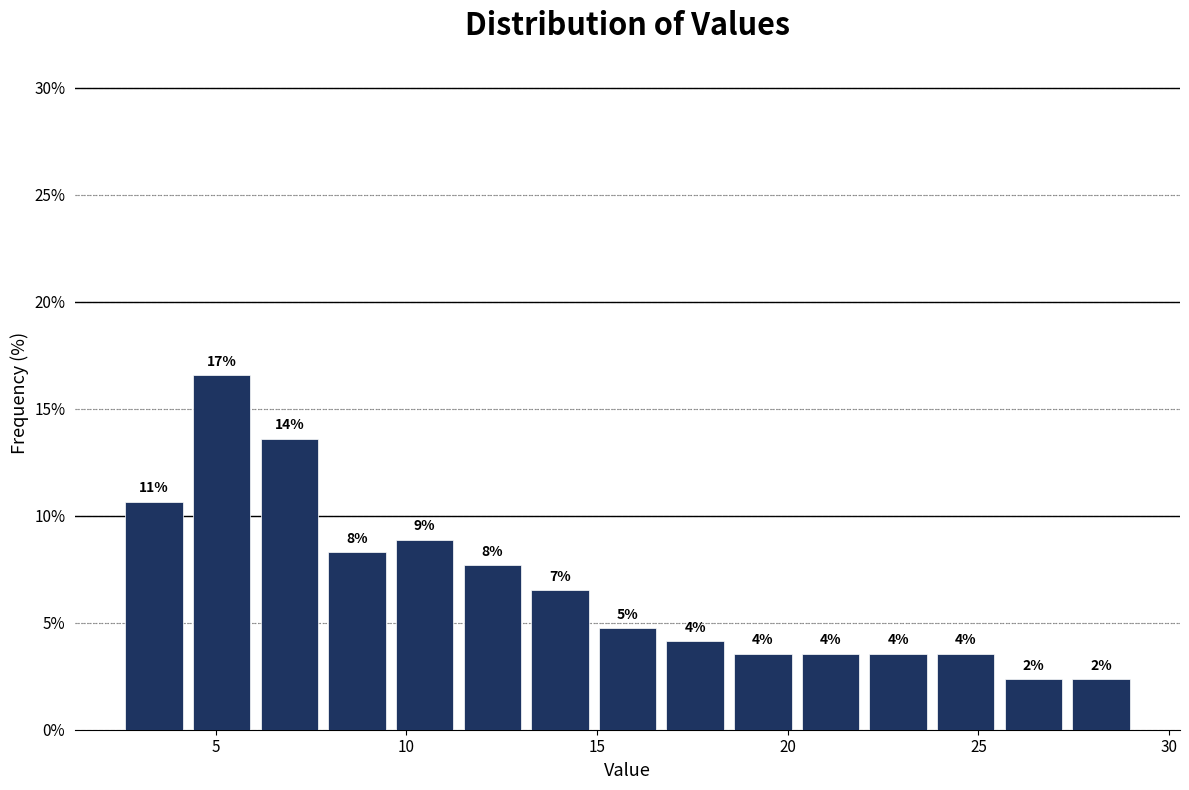

Around what value on the x-axis is the tallest bar? Give the approximate position of its centre, as read against the axis.

5.0